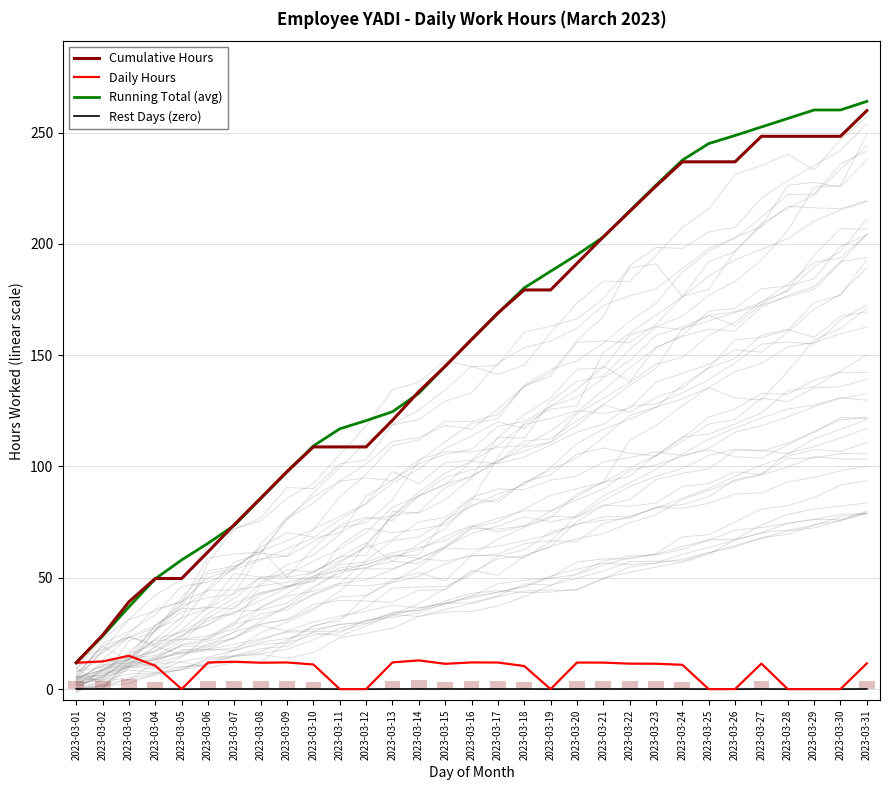

What is the spread (max minus min) of values at 2023-03-26?

248.7